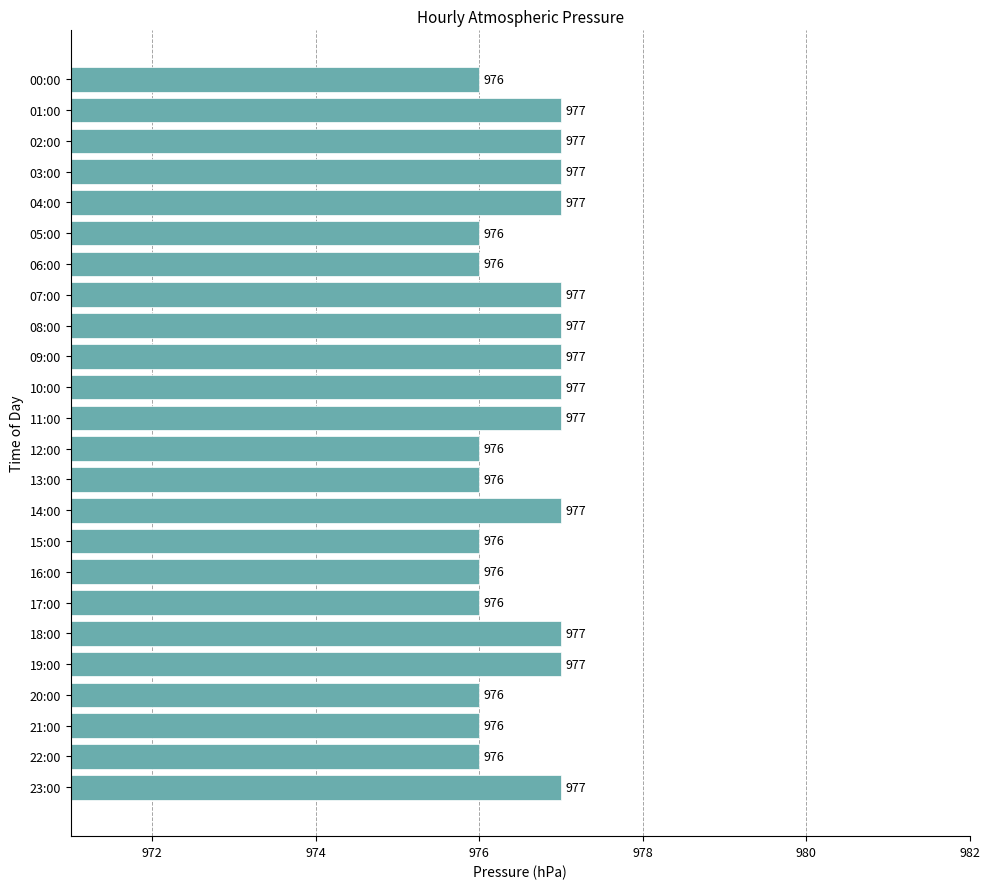

How many values are between 976 and 977?

24